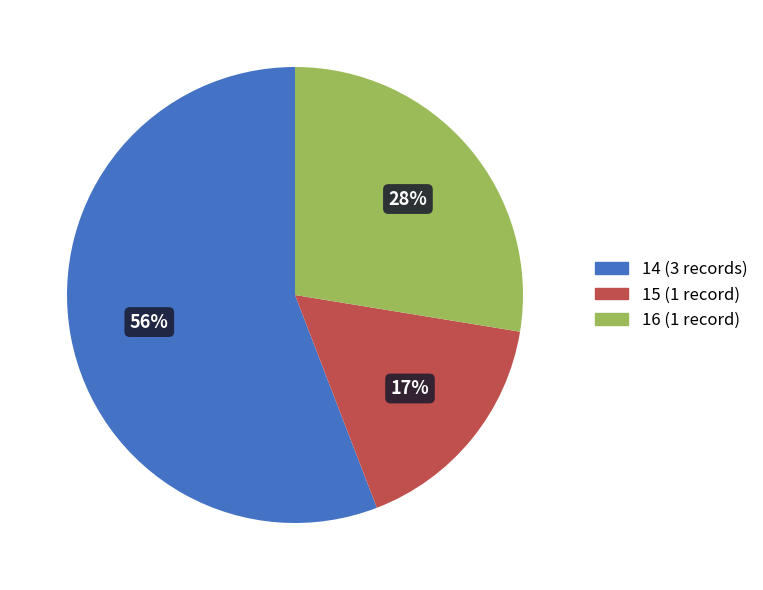

Which slice is the largest?

14 (3 records)